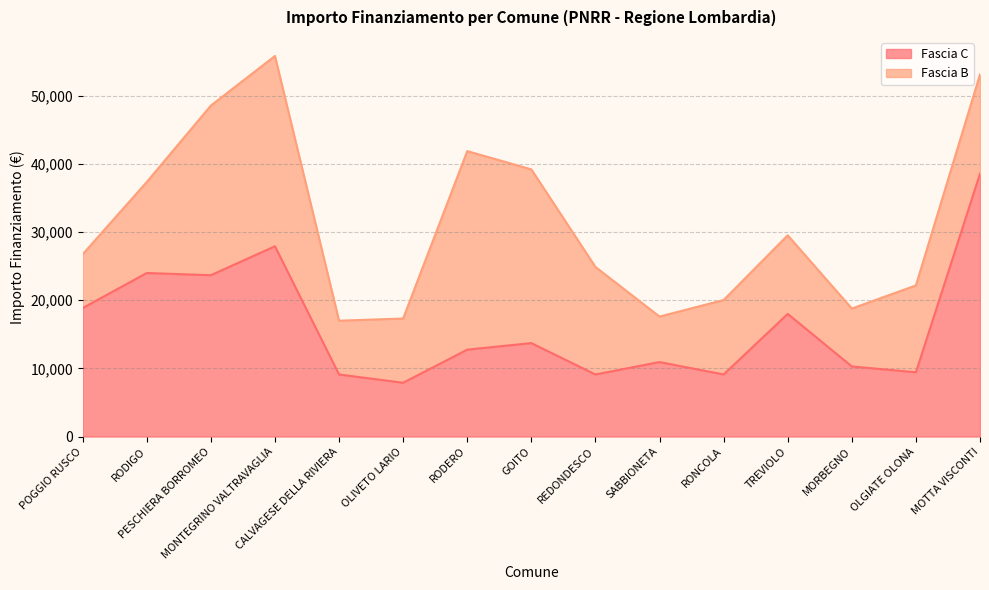

Where is the first local maximum?

RODIGO